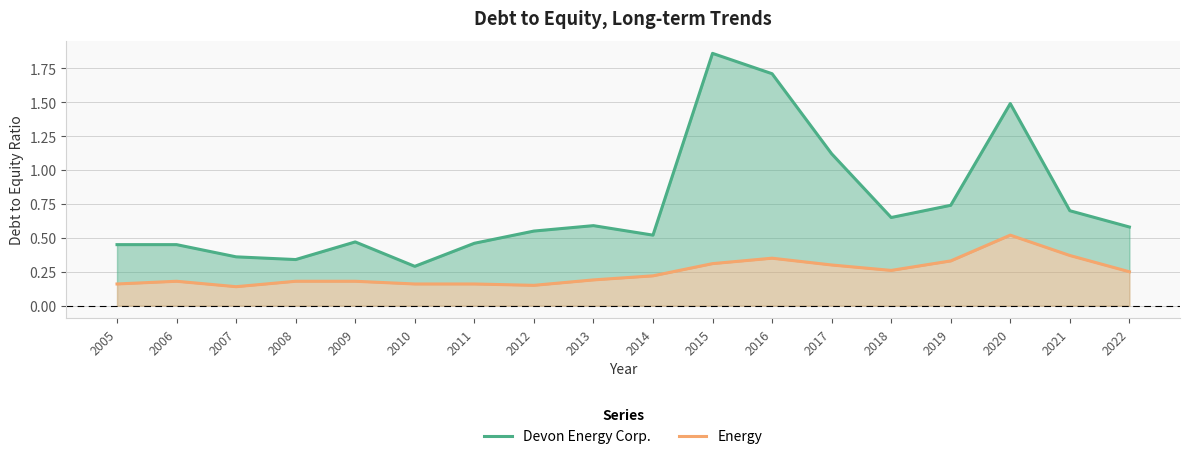

Which series has the largest total across all categories?

Devon Energy Corp.